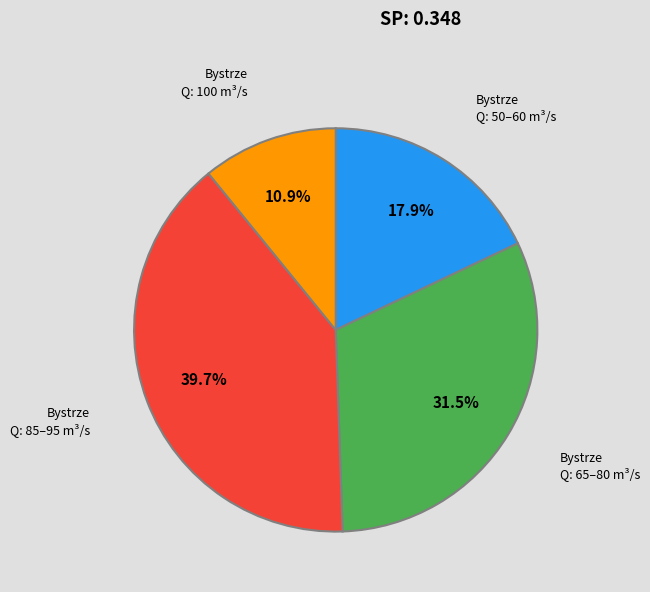

Which category has the smallest portion of the pie?

Bystrze Q: 100 m³/s